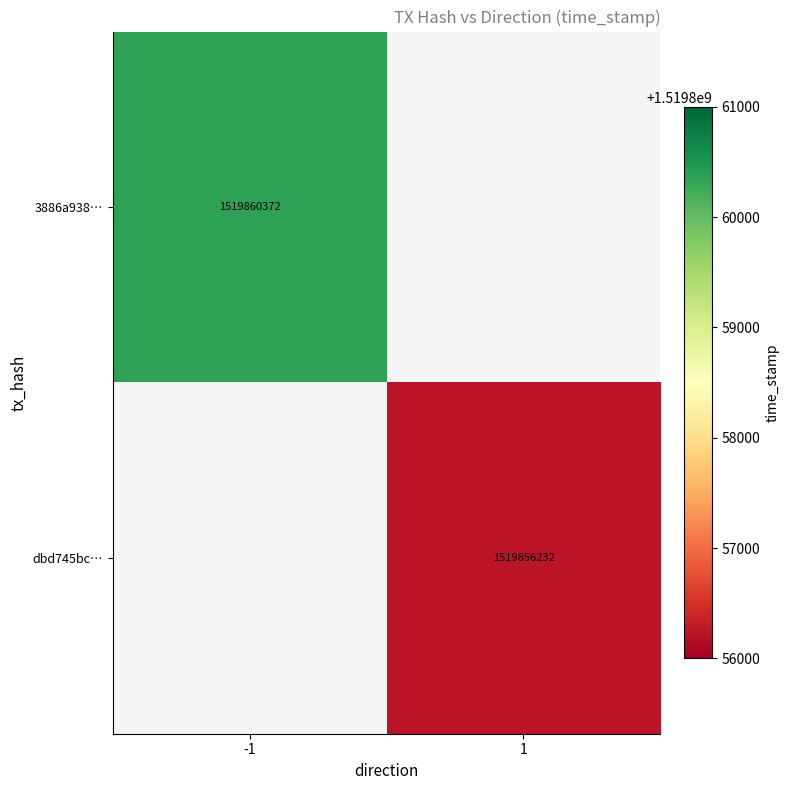

Is the value of dbd745bc… at 1 greater than the value of 3886a938… at -1?

No